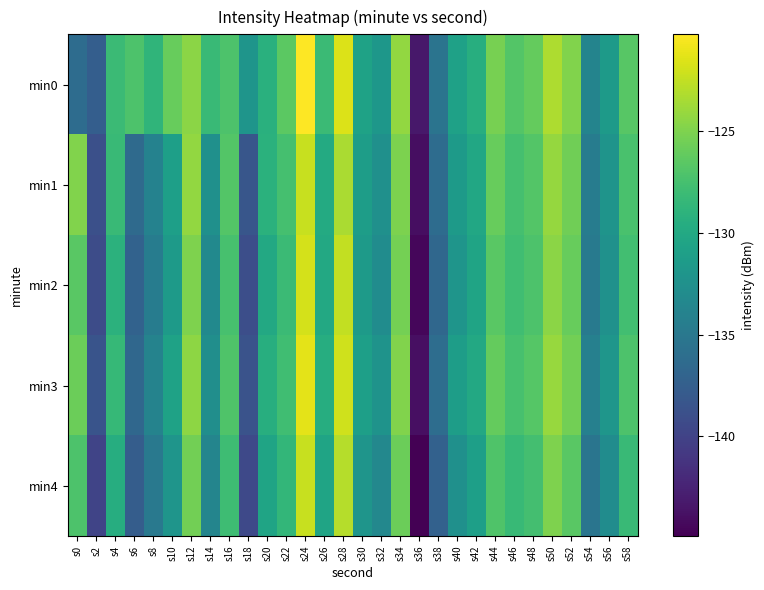

At s0, list the series in order from largest to smallest.

min1, min3, min2, min4, min0